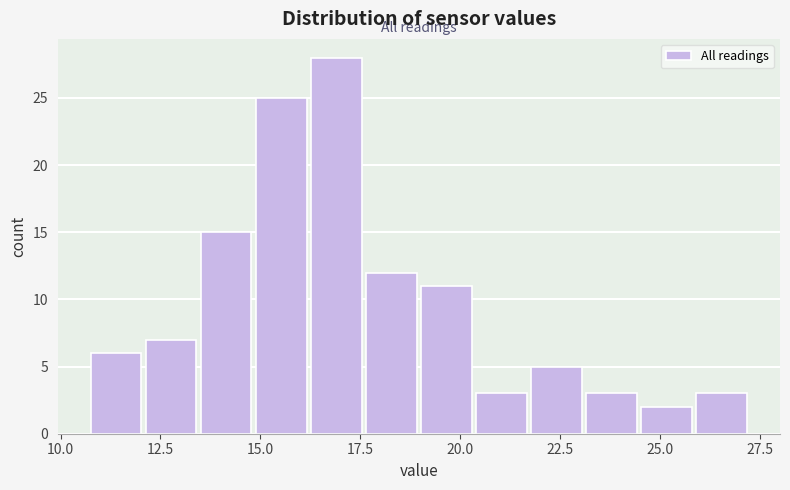

Around what value on the x-axis is the tallest bar? Give the approximate position of its centre, as read against the axis.

17.0